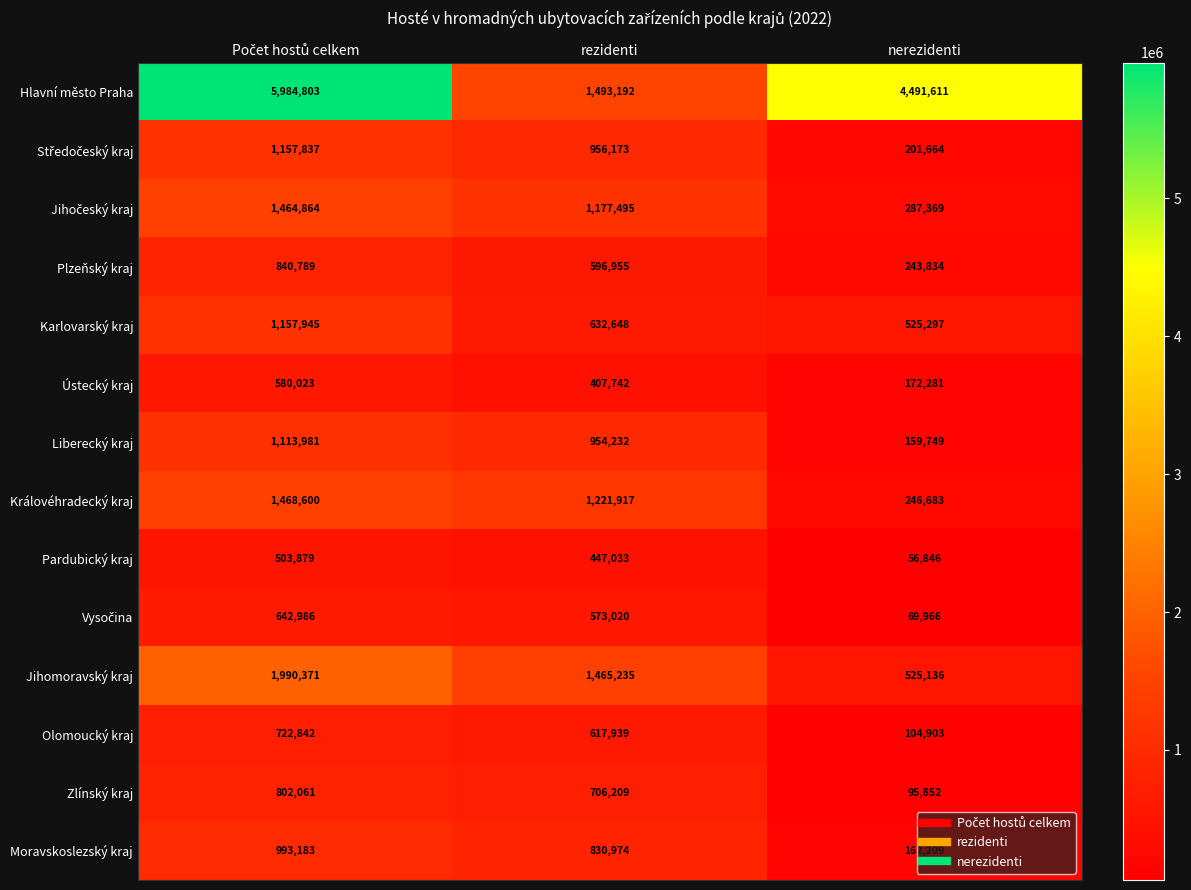

How many data points in Liberecký kraj are less than 954232?

1